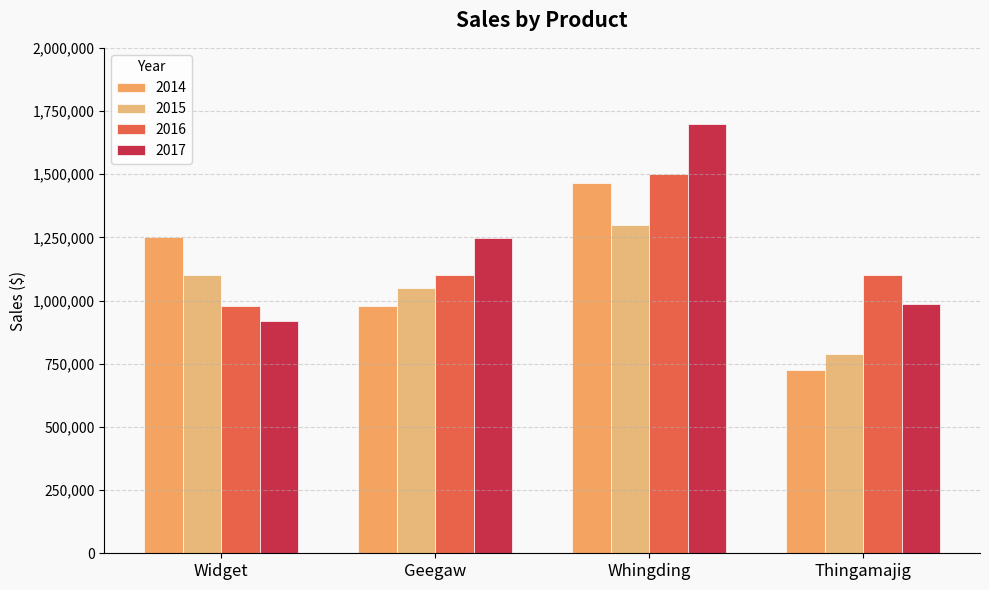

Reading left to right, what are all the values shown in this chart?

2014: 1250000	980000	1465000	725000
2015: 1100000	1050000	1300000	790000
2016: 980000	1100000	1500000	1100000
2017: 920000	1246000	1700000	985000